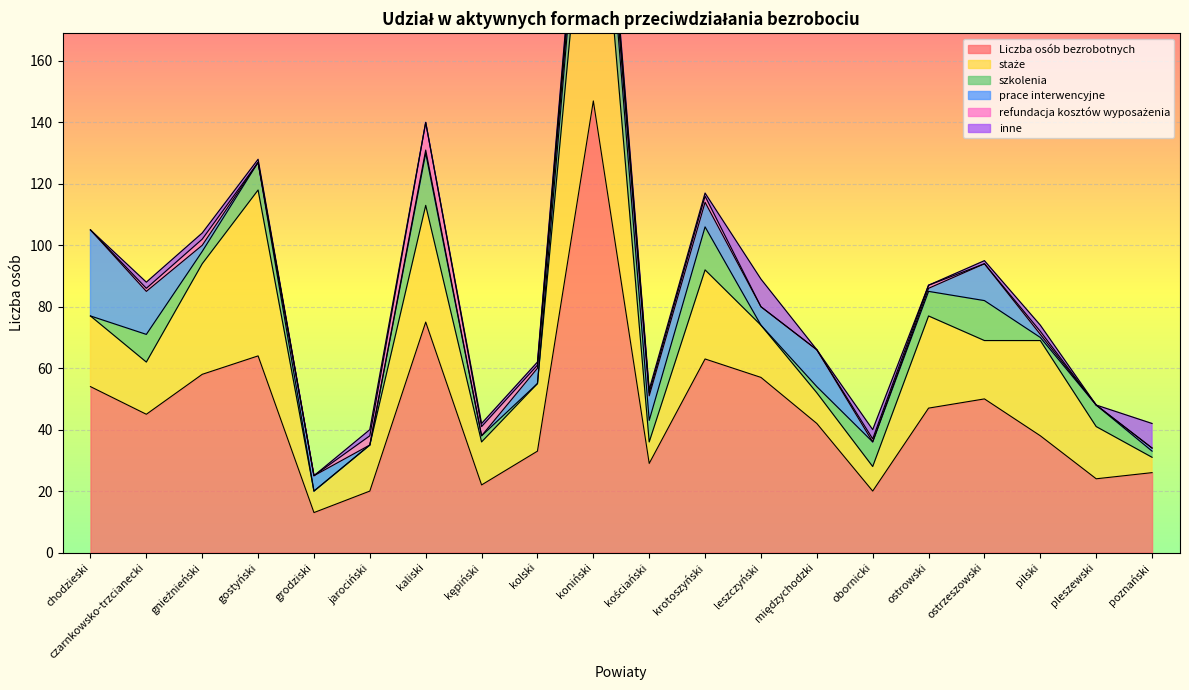

Where is the first local minimum for prace interwencyjne?

gostyński